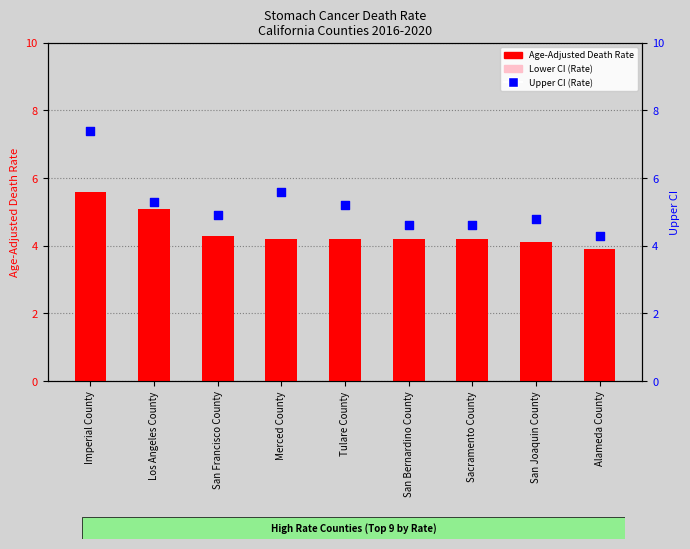

Which series has the widest spread of Y values?

Upper CI (Rate)